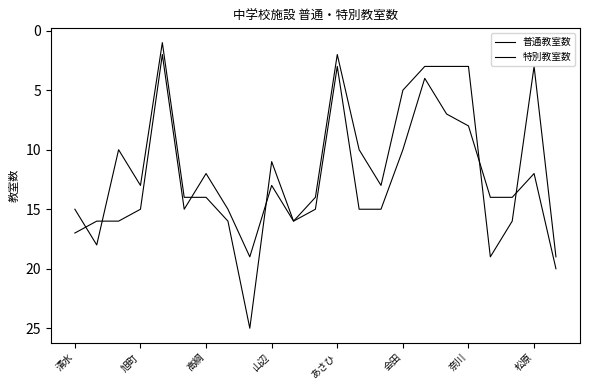

Is this an area chart (filled region under the line)?

No